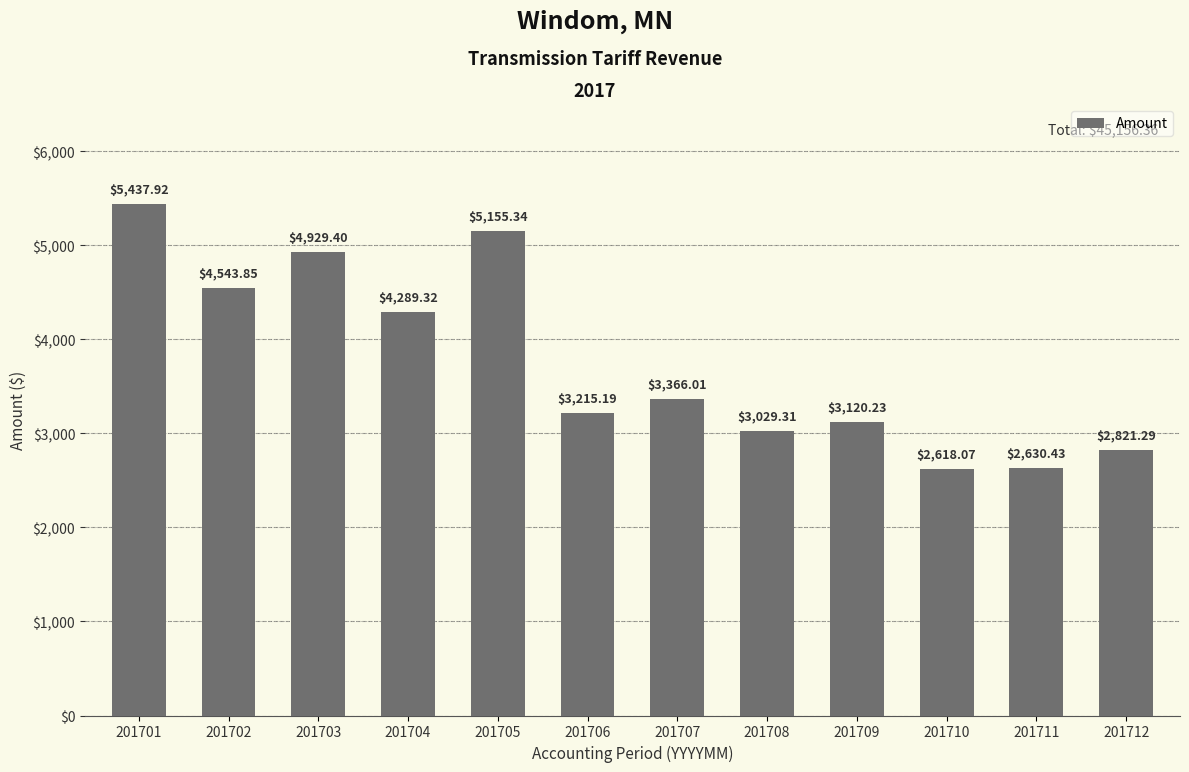

What is the minimum value shown in the chart?

2618.1